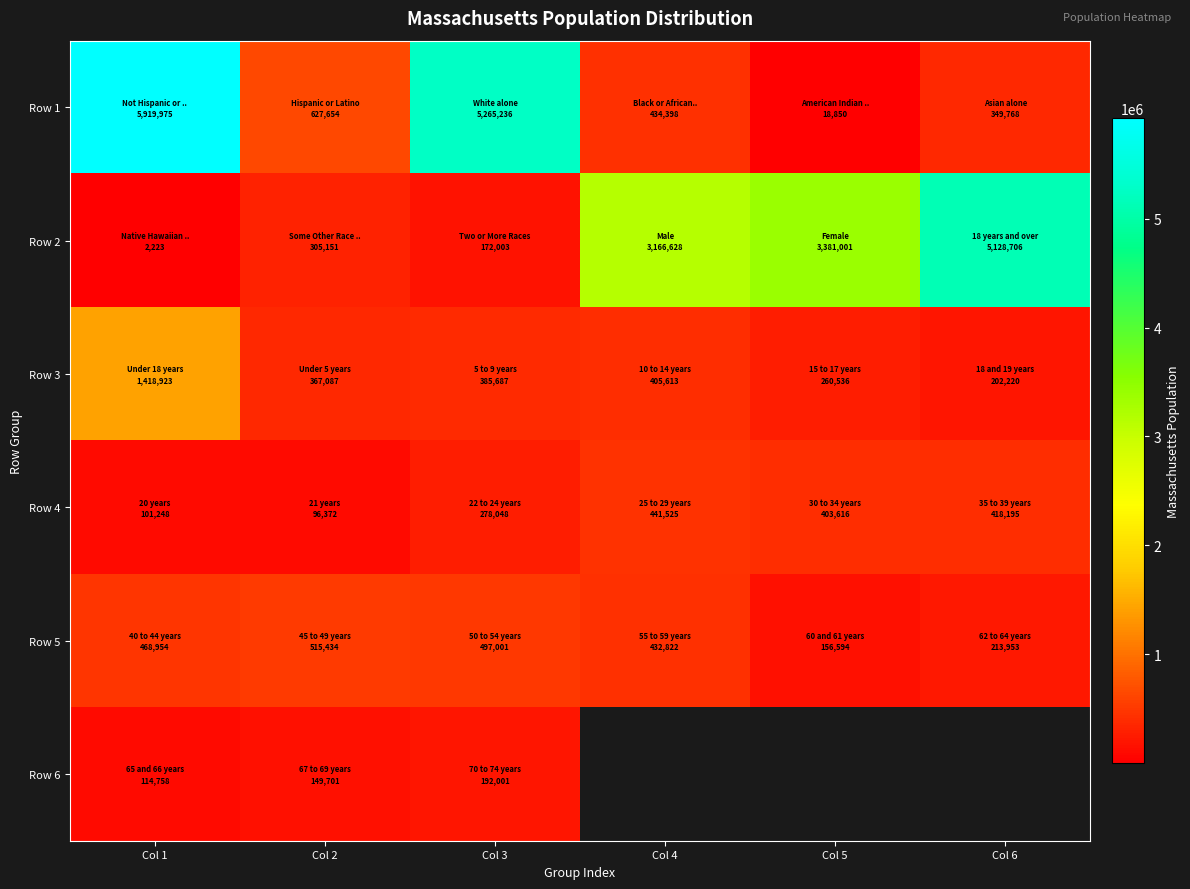

Where does the Row 4 series first go above 403616?

Col 4